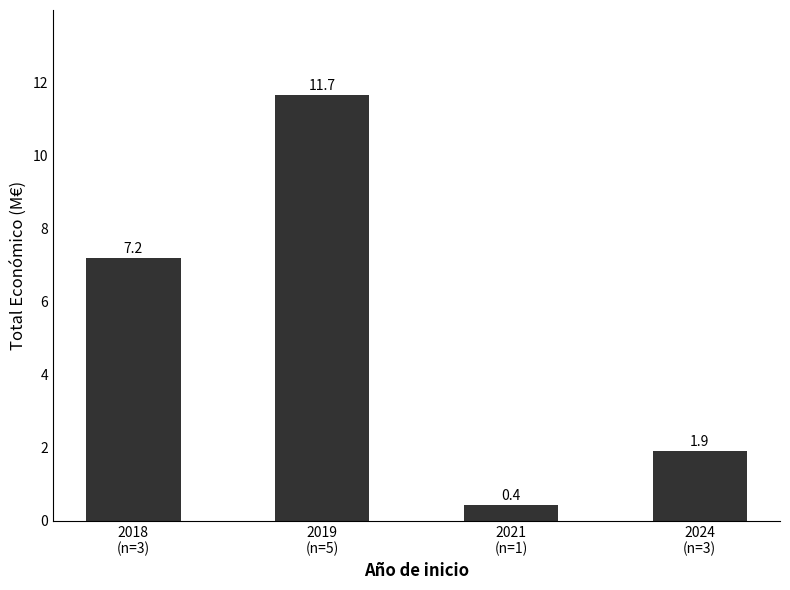

At which label does the data first exceed 7?

2018
(n=3)